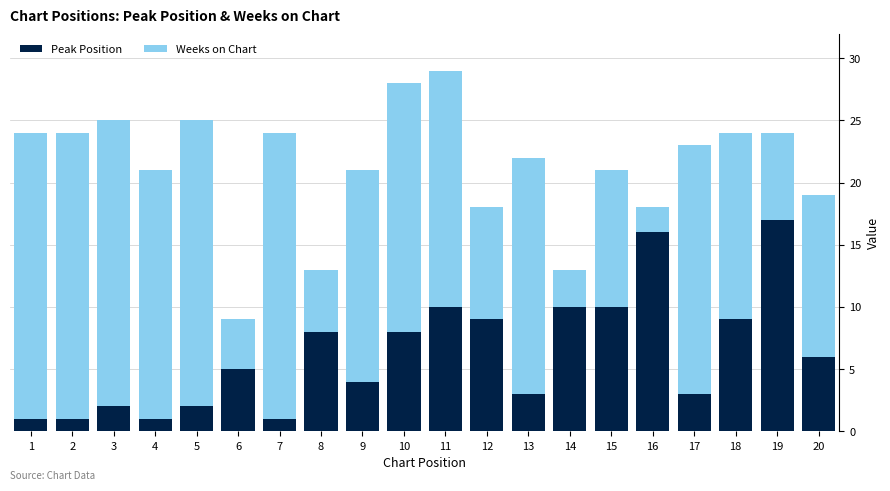

True or false: Peak Position has a value of 3 at 13.

True